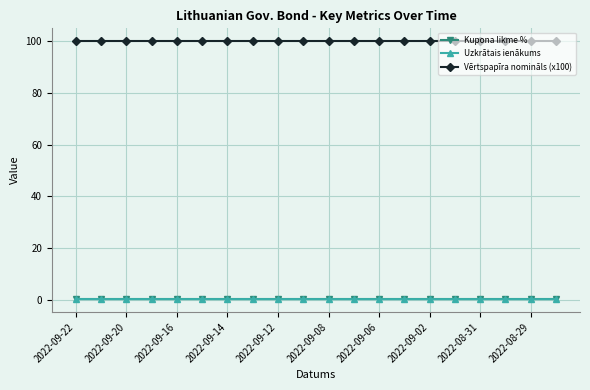

At how many categories does at least one series exceed 90?

20